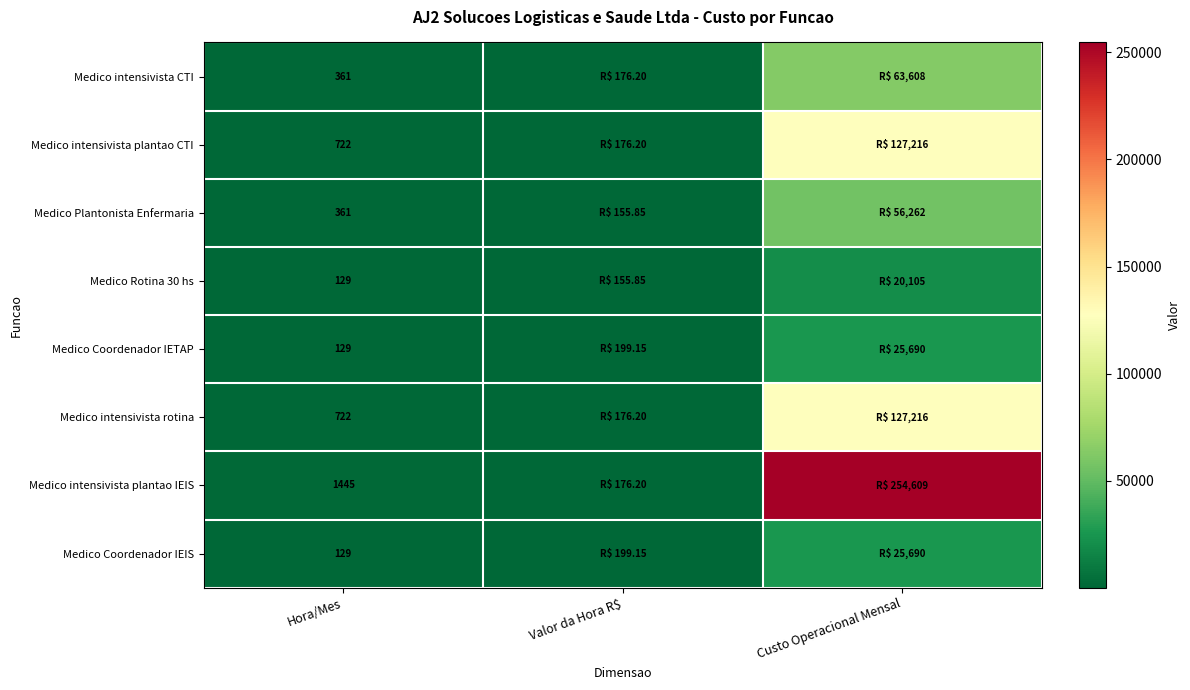

Which series has the widest spread of values?

Medico intensivista plantao IEIS